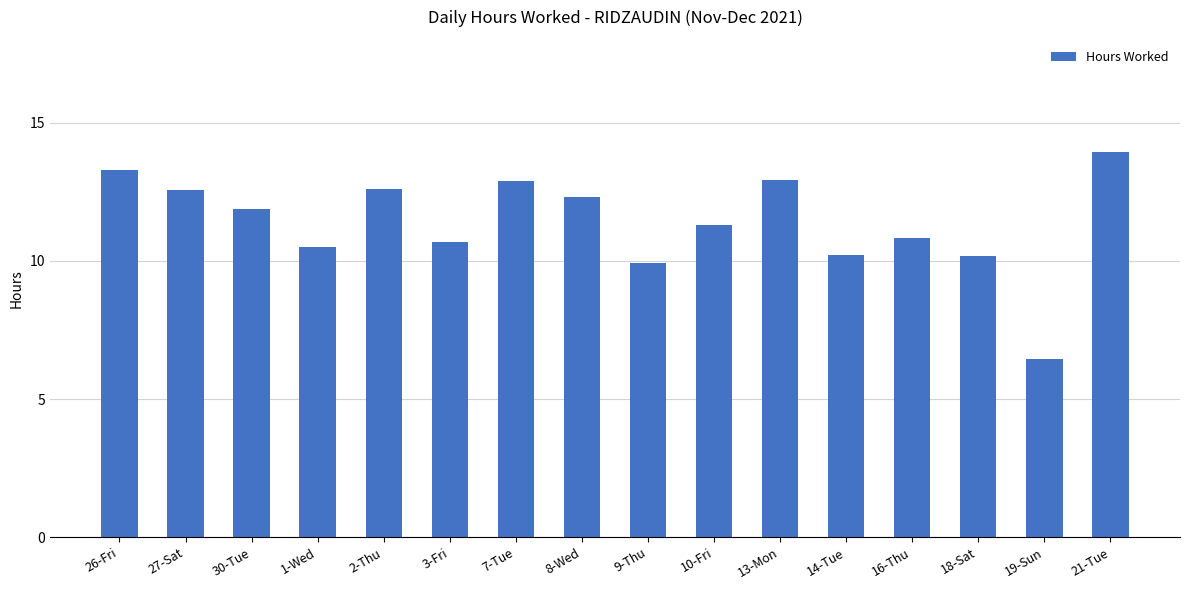

What is the difference between the values at 3-Fri and 9-Thu?

0.7